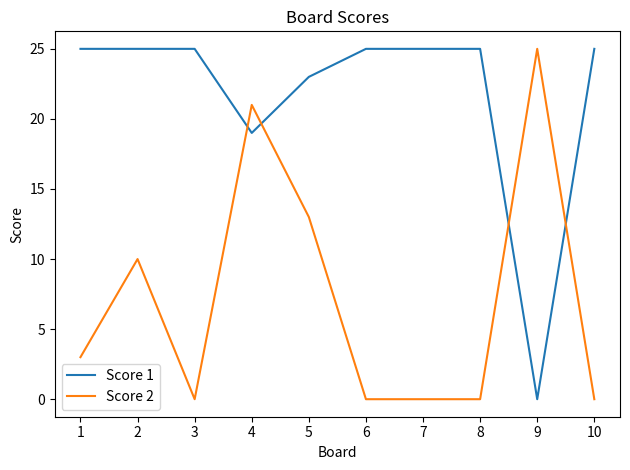

What is the total value across all series at 9?

25